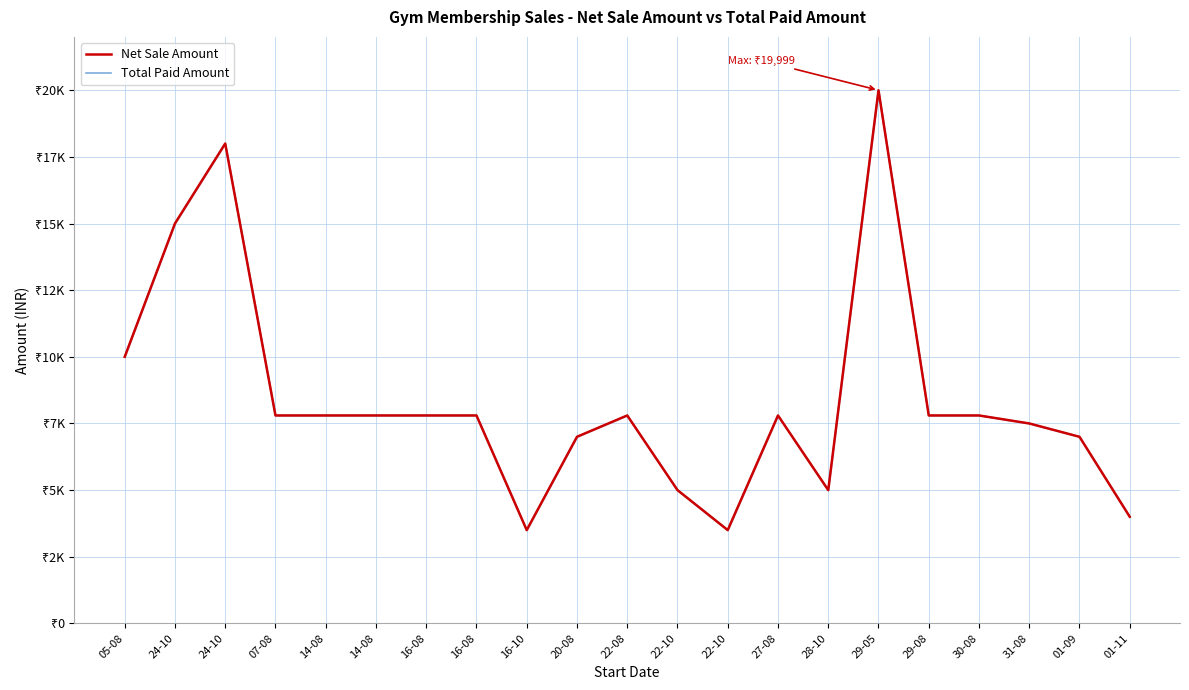

What is the value of the Total Paid Amount point at the 10th from the left?

7000